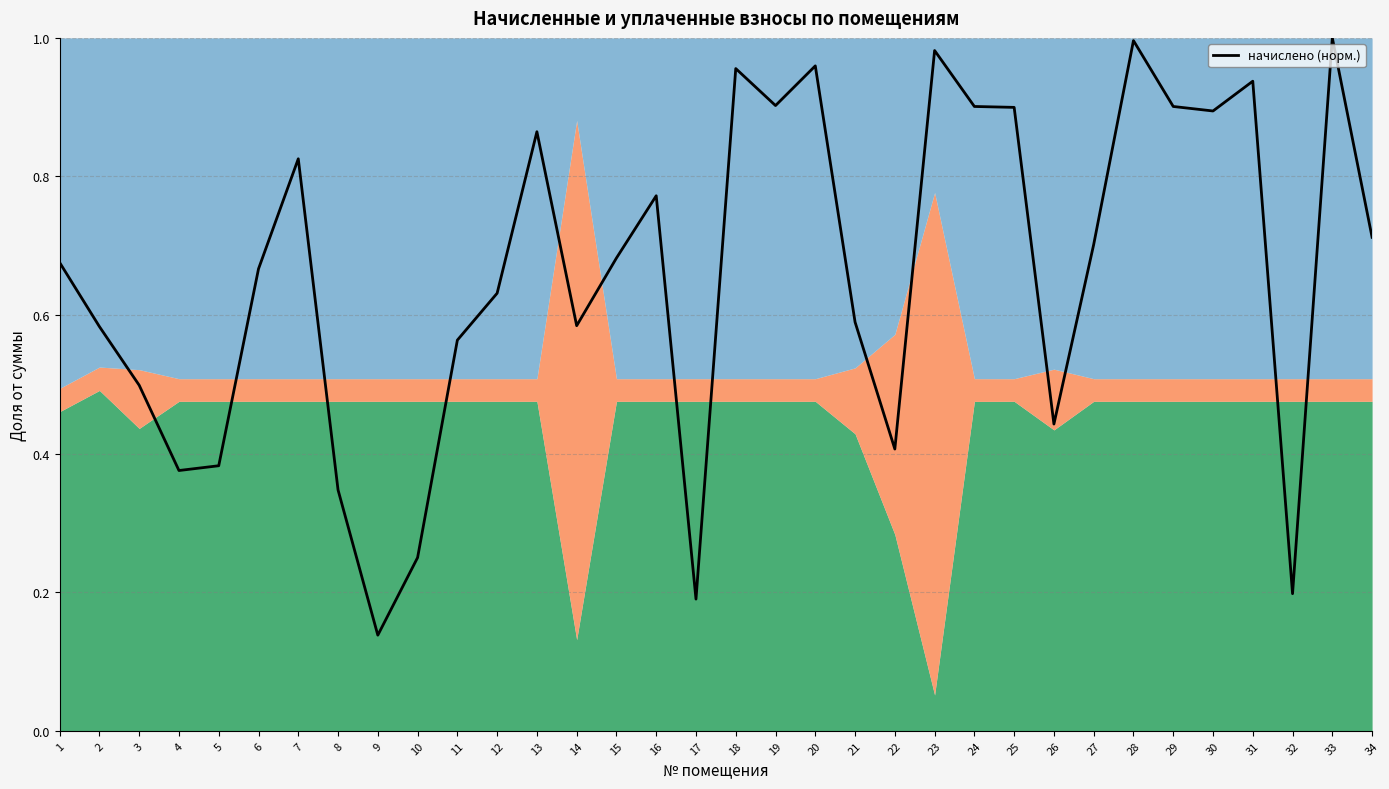

Is it true that the value at 18 is 0.5?

False